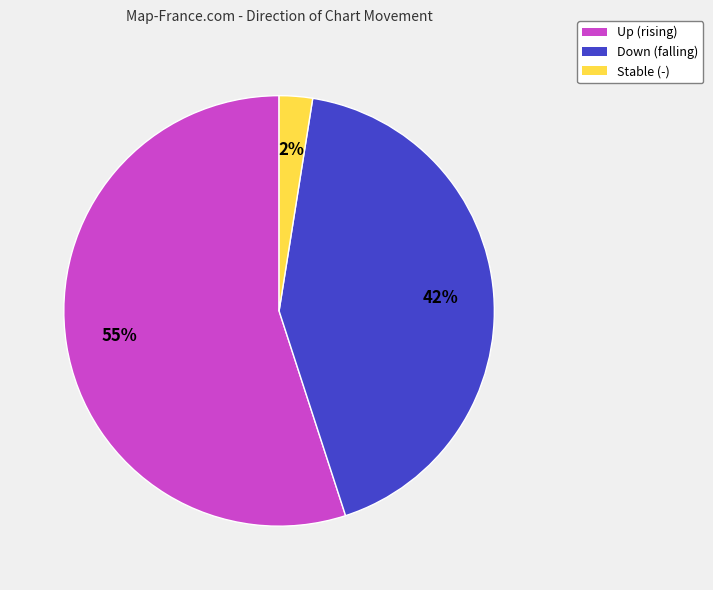

Does any single category account for the majority?

Yes